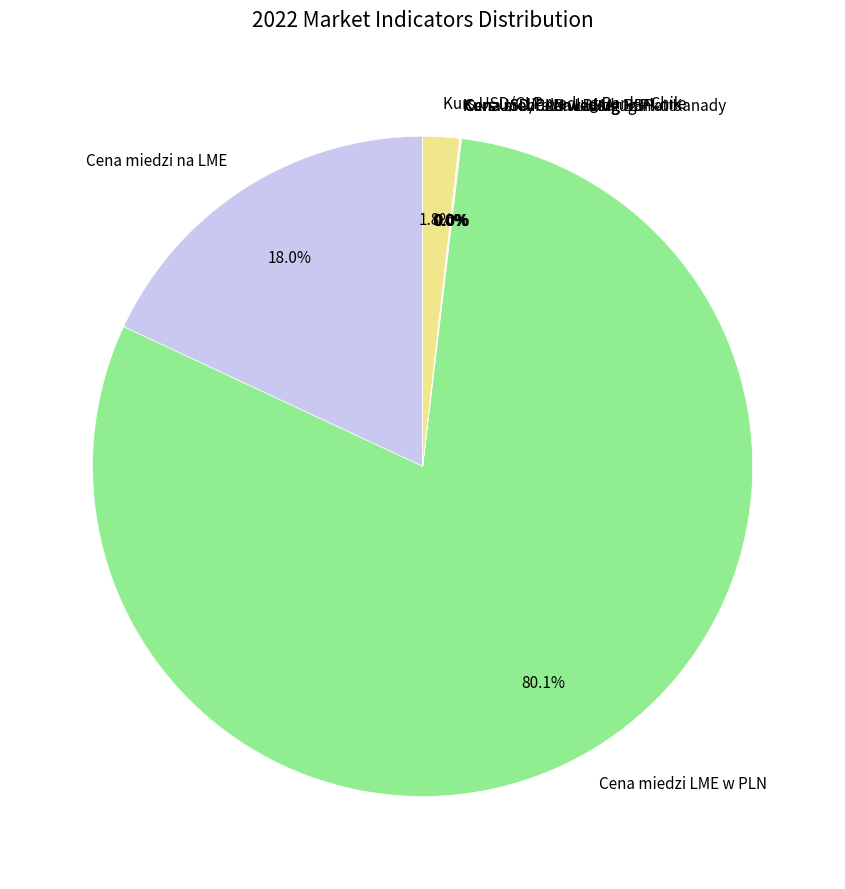

Is there a majority slice in this chart?

Yes